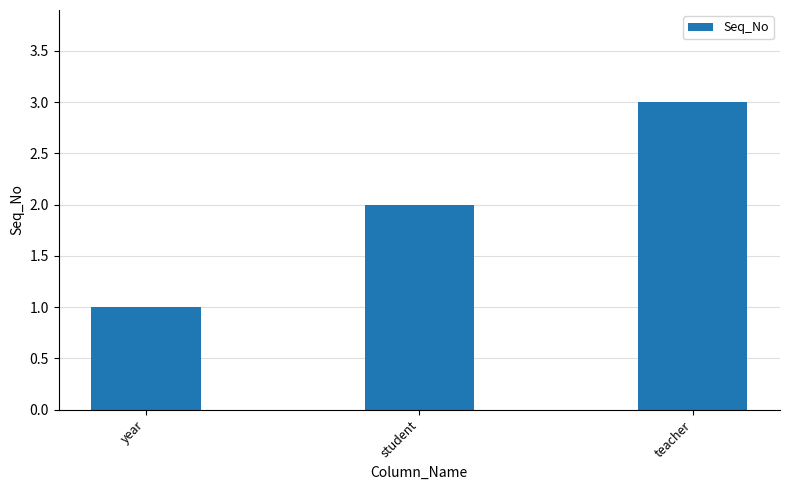

List the labels in order of value, largest first.

teacher, student, year